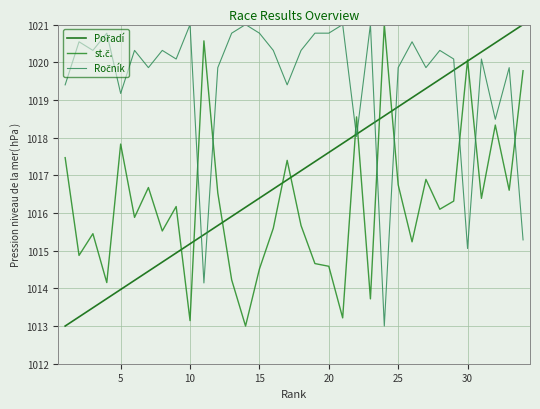

What is the smallest value displayed?

1013.0